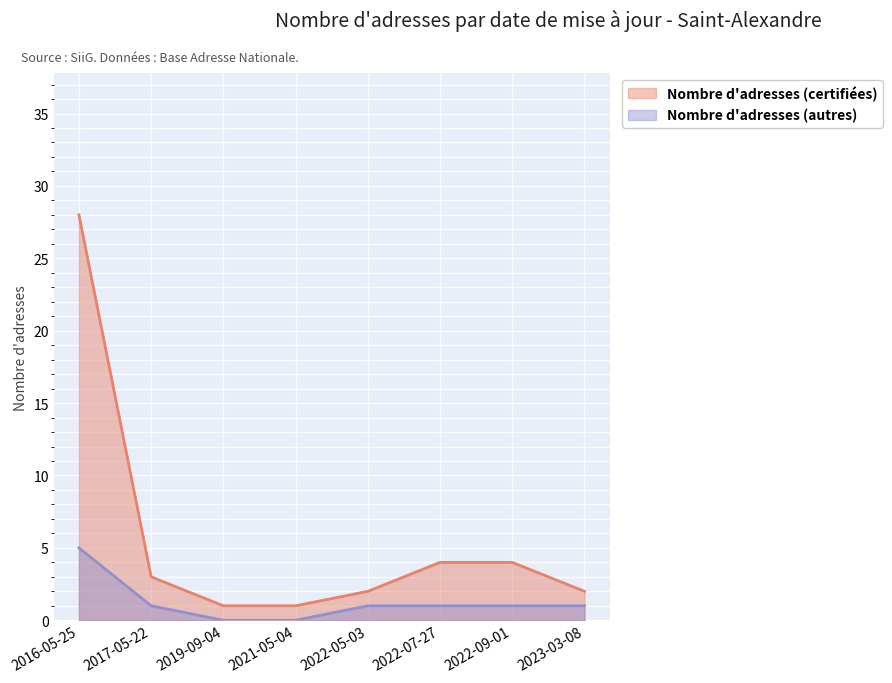

What is the value of the Nombre d'adresses (certifiées) point at the 7th from the left?

4